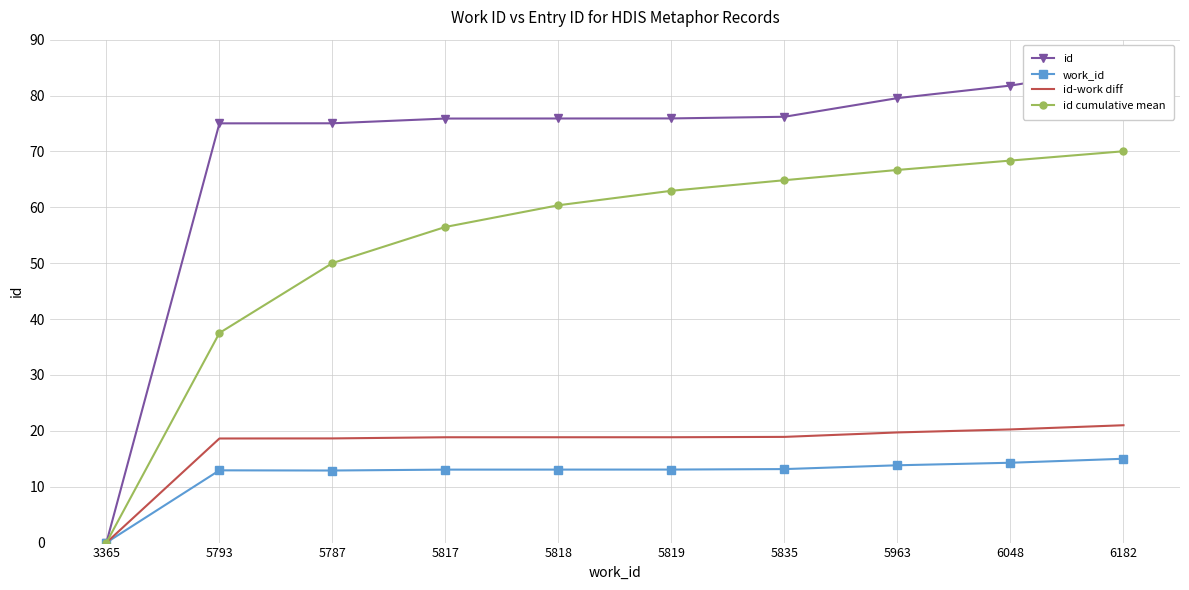

Which series changed the most between 5817 and 6048?

id cumulative mean